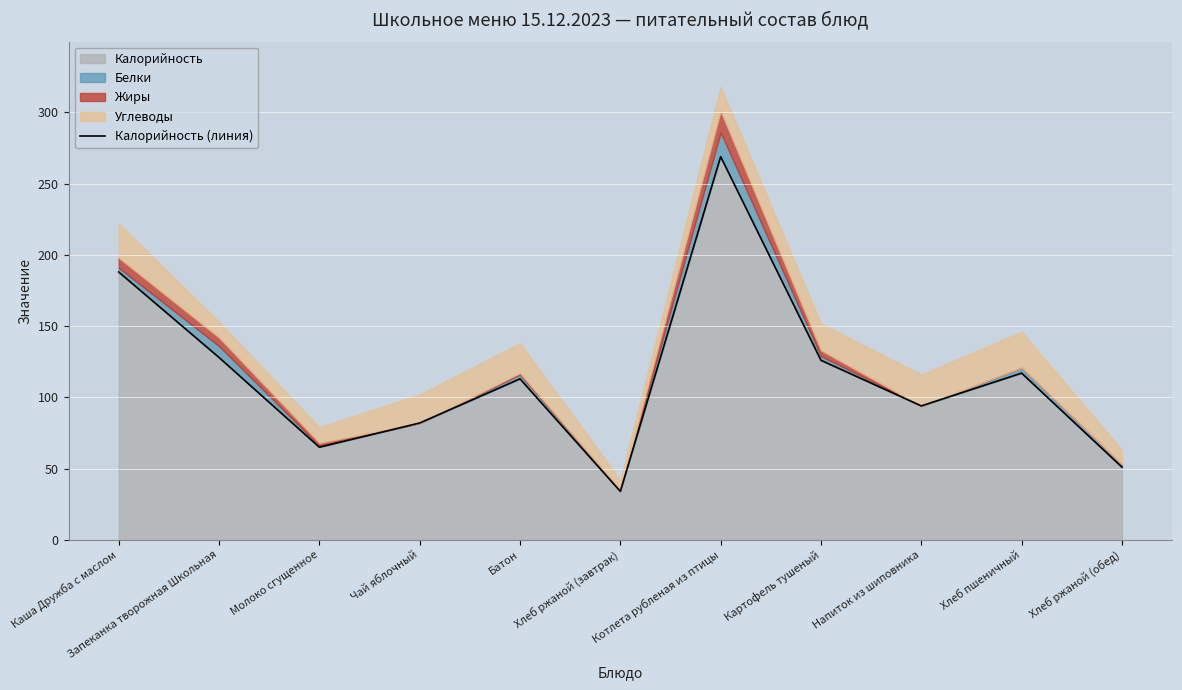

True or false: Калорийность has a value of 79 at Хлеб ржаной (обед).

False